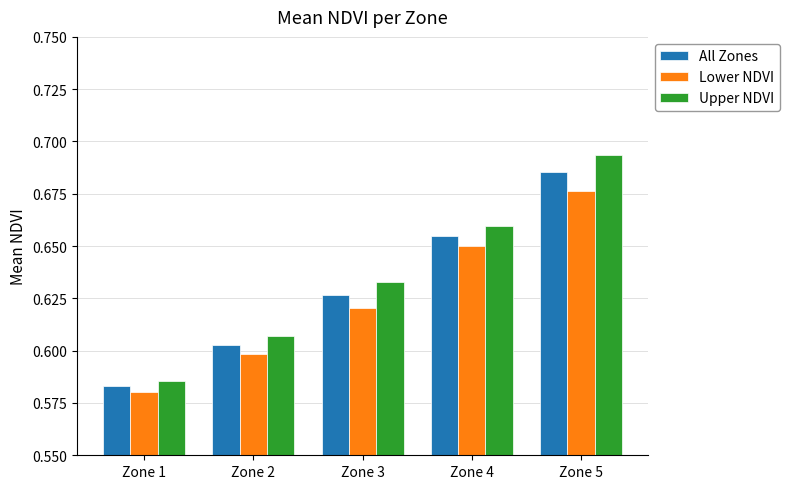

Does the chart contain stacked bars?

No